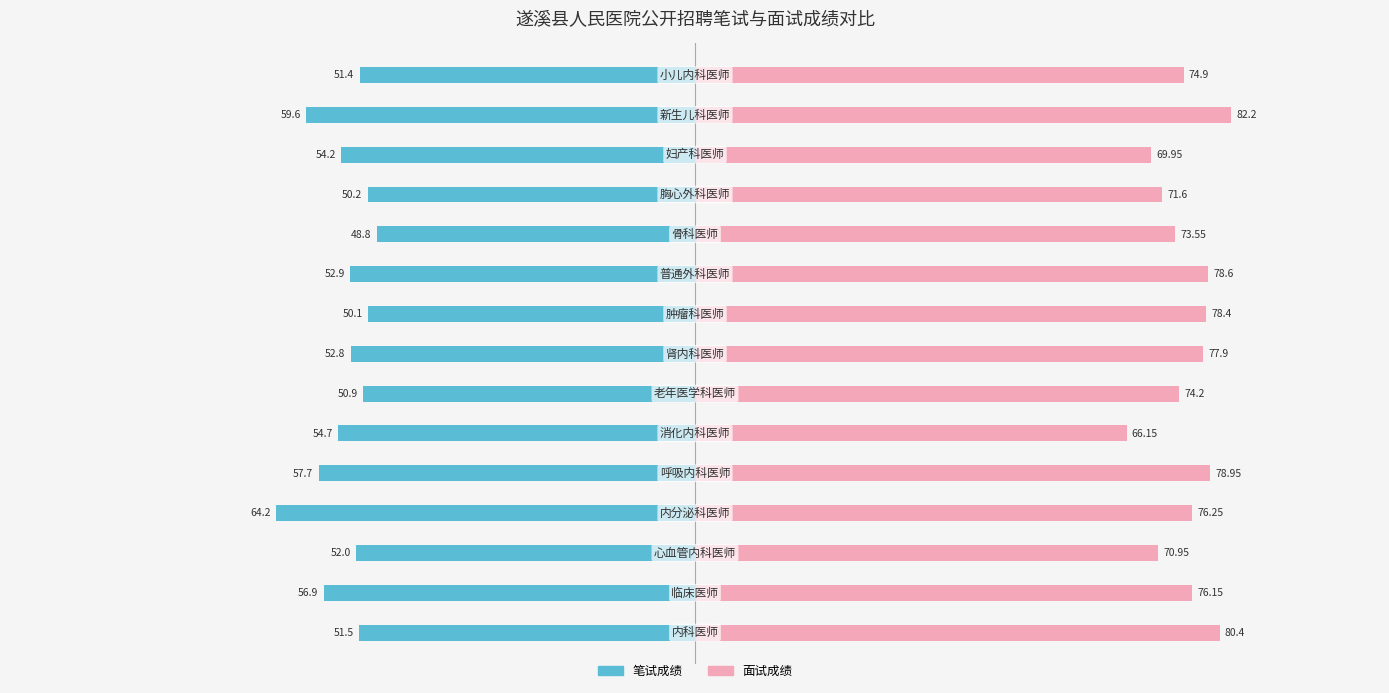

List the labels in order of 面试成绩 value, smallest first.

5, 12, 2, 11, 10, 6, 14, 1, 3, 7, 8, 9, 4, 0, 13